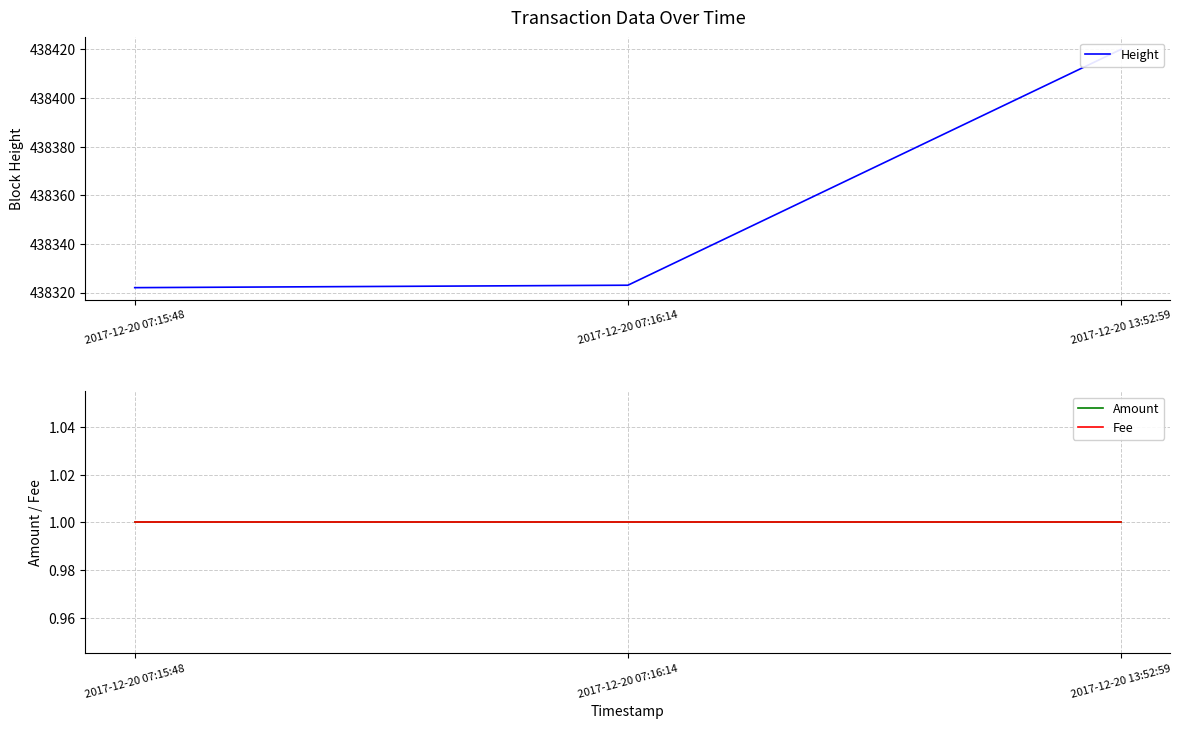

Reading left to right, extract all data points from this chart.

Height: 438322	438323	438420
Amount: 1	1	1
Fee: 1	1	1